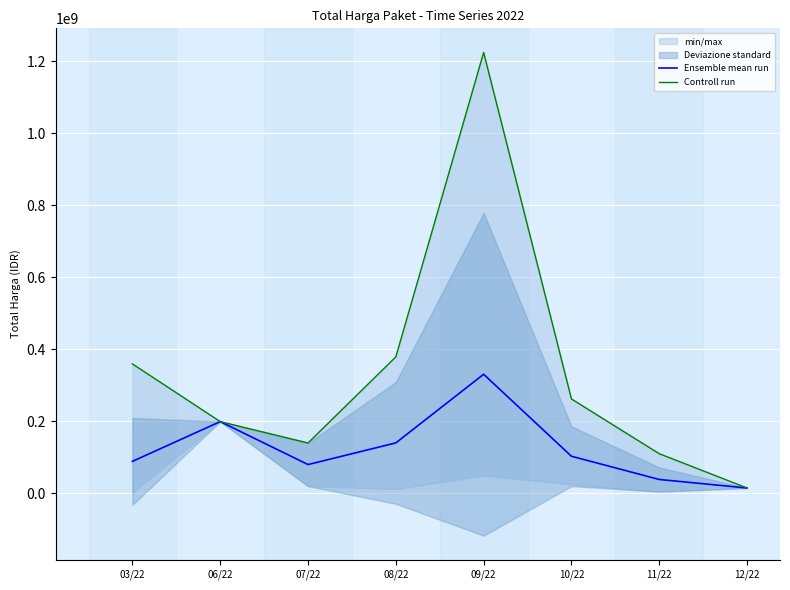

List the series in order of their peak value, lowest first.

Ensemble mean run, Controll run